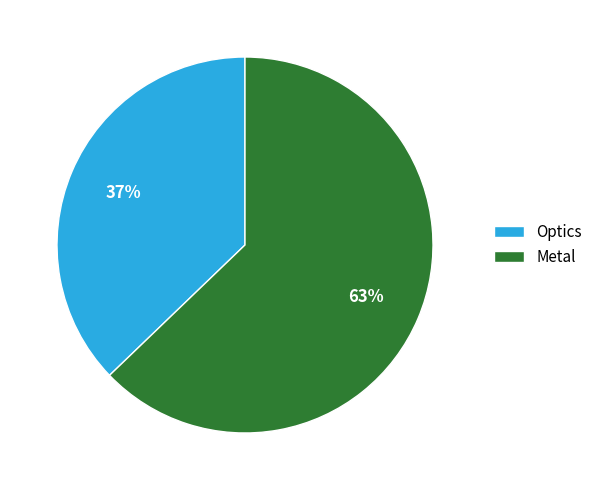

Is the sum of Optics and Metal greater than half?

Yes